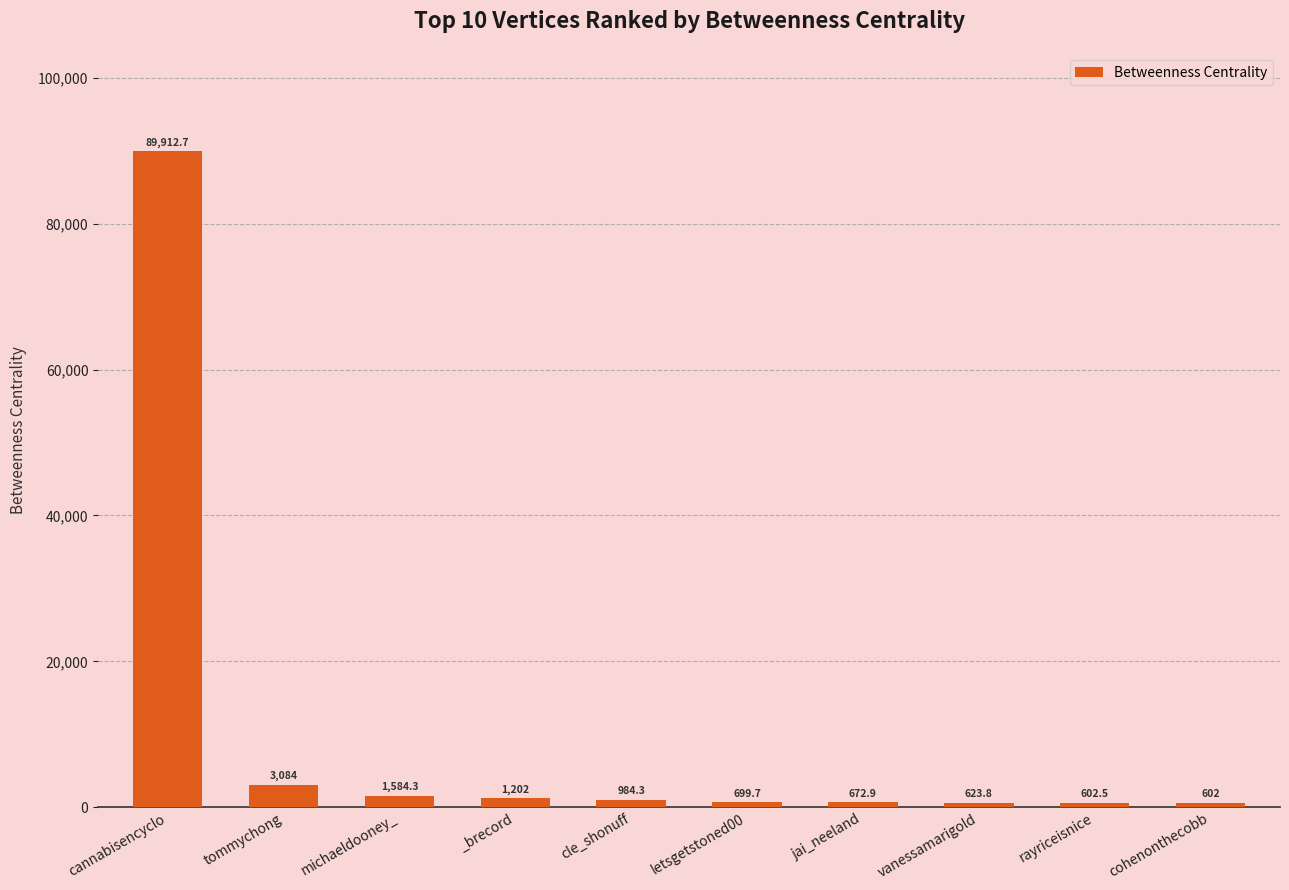

Reading left to right, what are all the values shown in this chart?

cannabisencyclo=89912.7	tommychong=3084.0	michaeldooney_=1584.3	_brecord=1202.0	cle_shonuff=984.3	letsgetstoned00=699.7	jai_neeland=672.9	vanessamarigold=623.8	rayriceisnice=602.5	cohenonthecobb=602.0